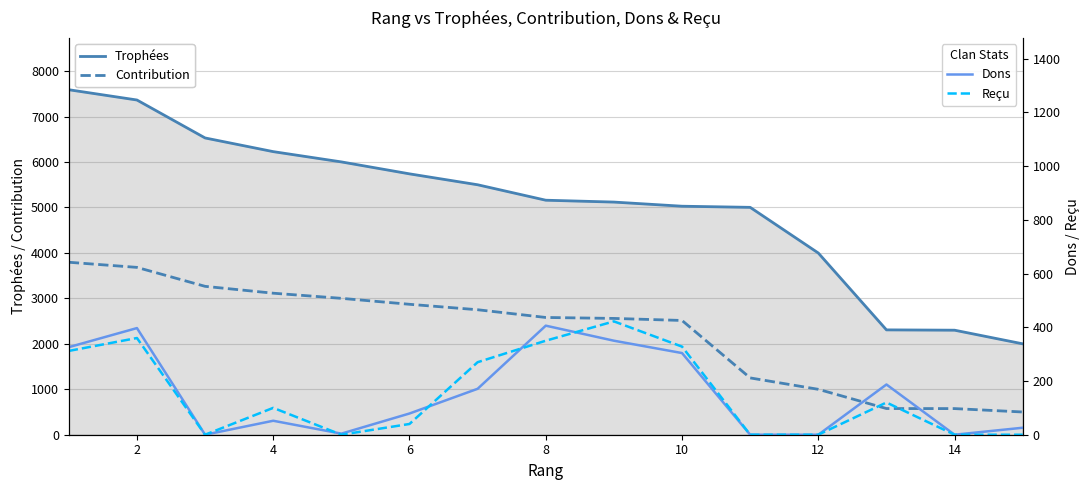

Between 4 and 10, which is larger?

4